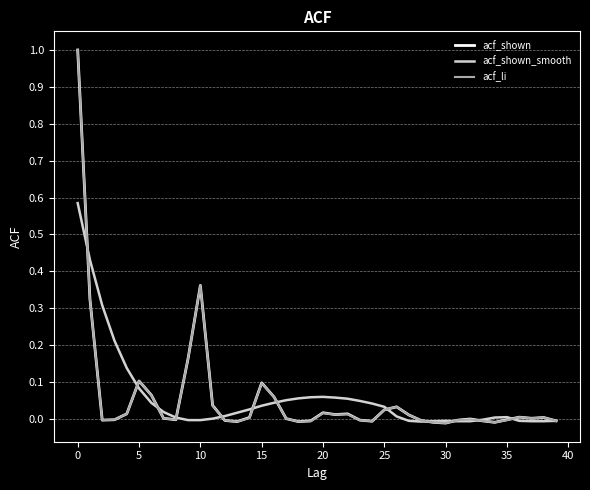

What is the maximum value for acf_li?

1.0